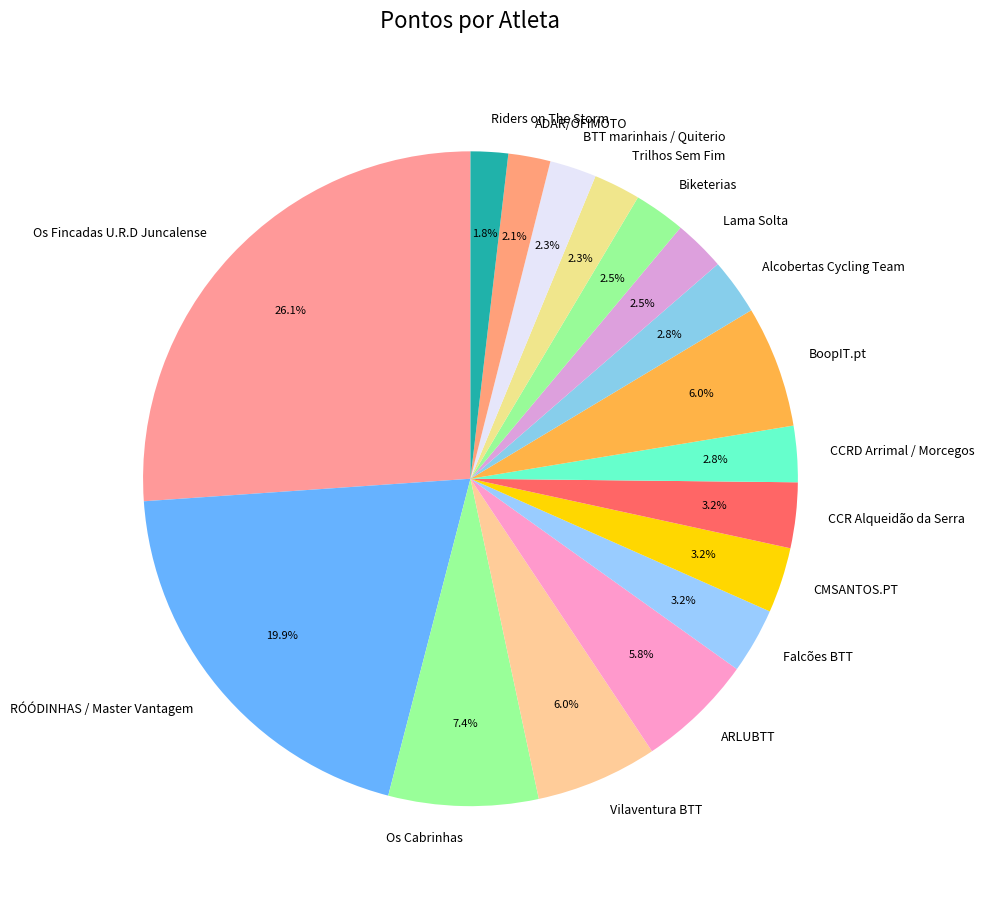

Is it true that Os Fincadas U.R.D Juncalense is 26% of the pie?

True